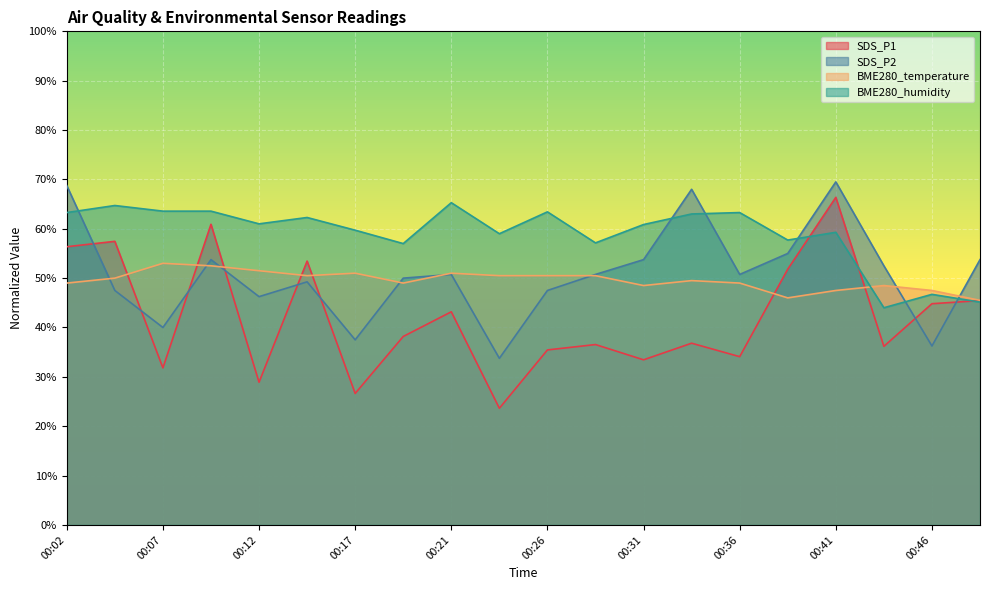

In SDS_P1, how many points are lower than both neighbors (excluding endpoints)?

7